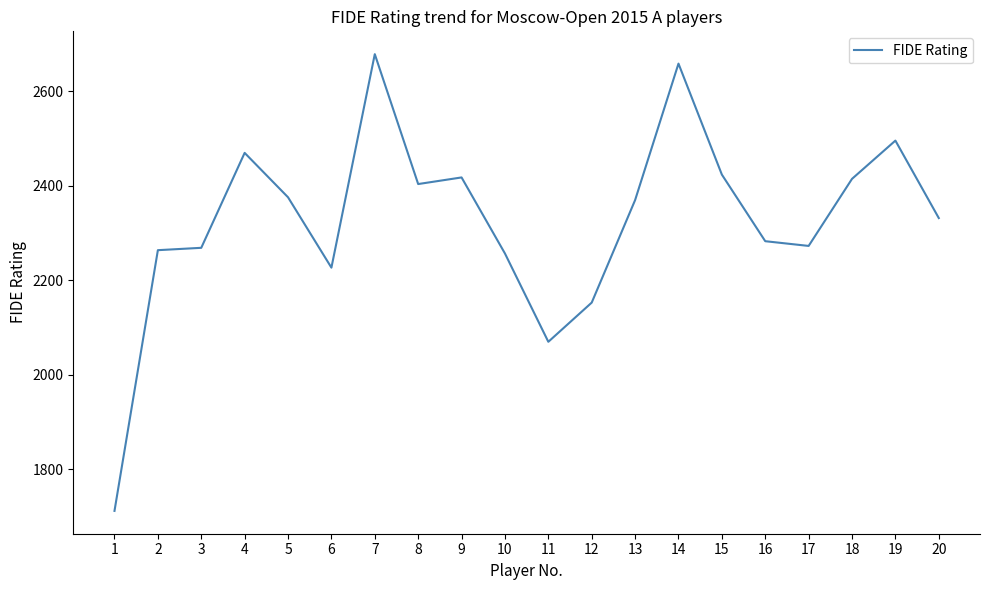

How many lines are shown in the chart?

1